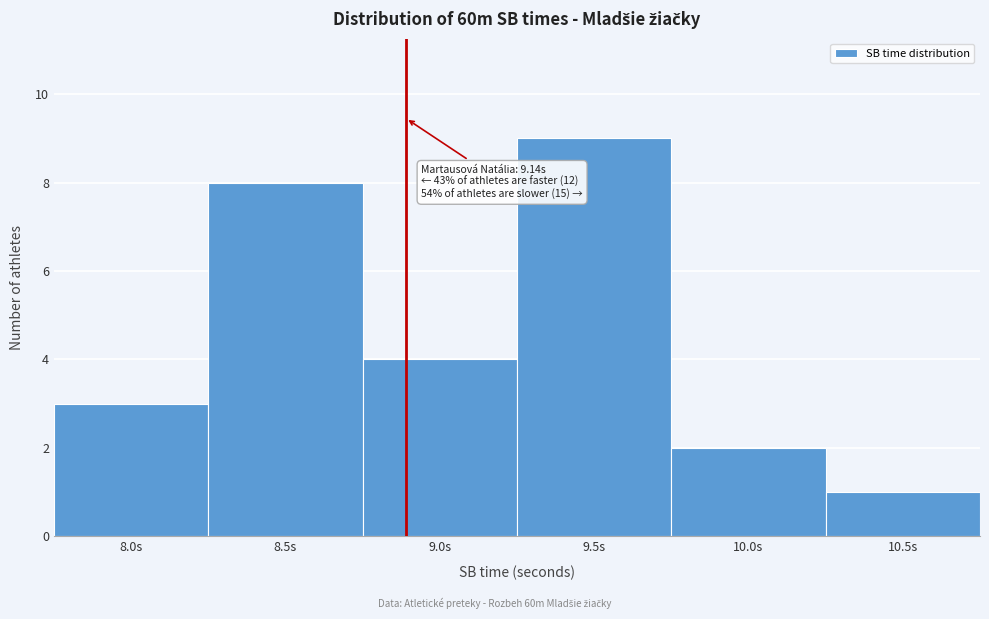

Reading right to left, transcribe all the data shown in this chart.

1	2	9	4	8	3